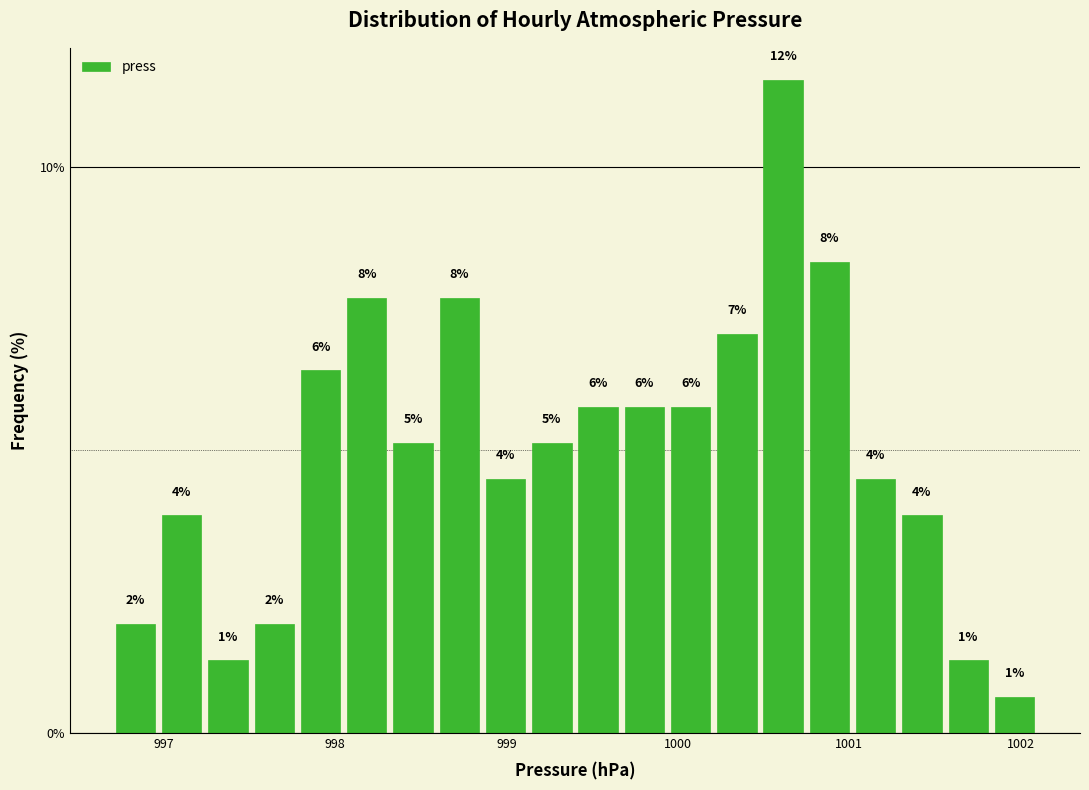

Around what value on the x-axis is the tallest bar? Give the approximate position of its centre, as read against the axis.

1000.6